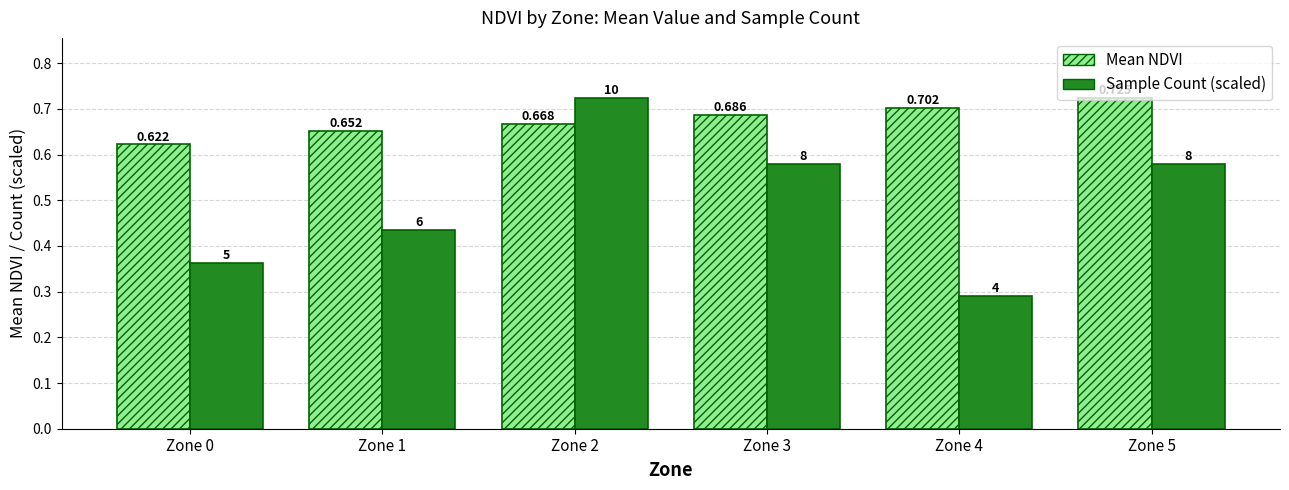

At how many categories does at least one series exceed 0?

6